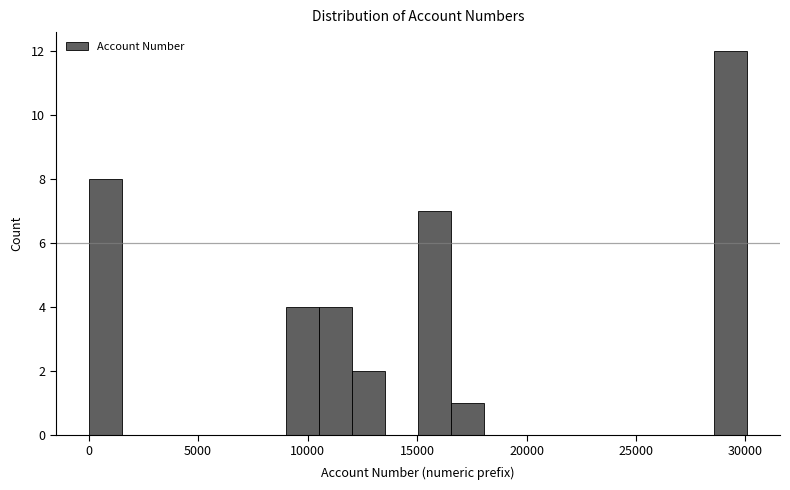

Read against the x-axis, roughly where is the centre of the tallest bar?

29500